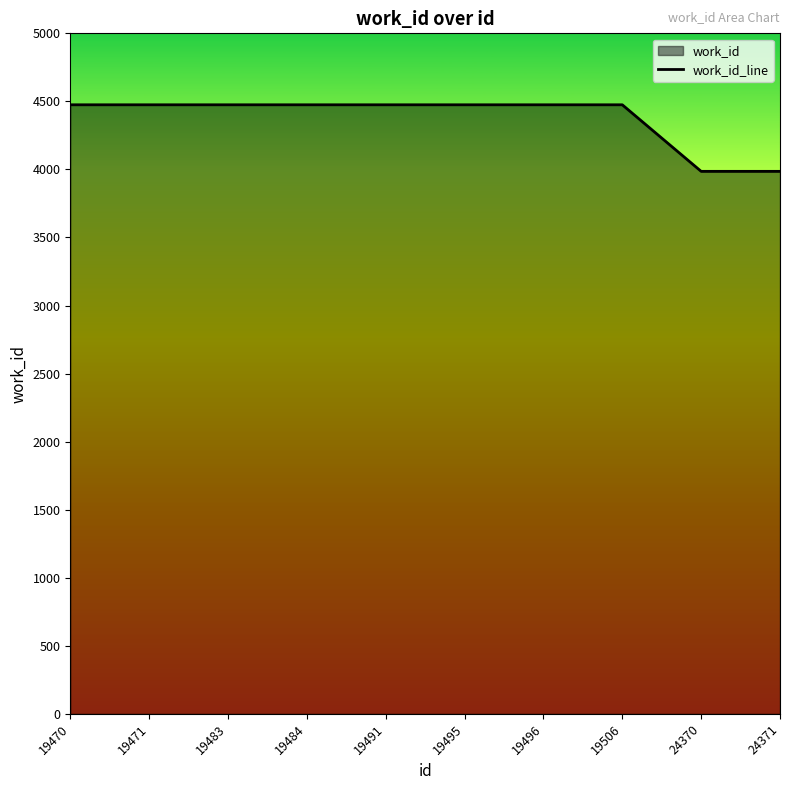

What is the difference between the maximum and minimum values?

489